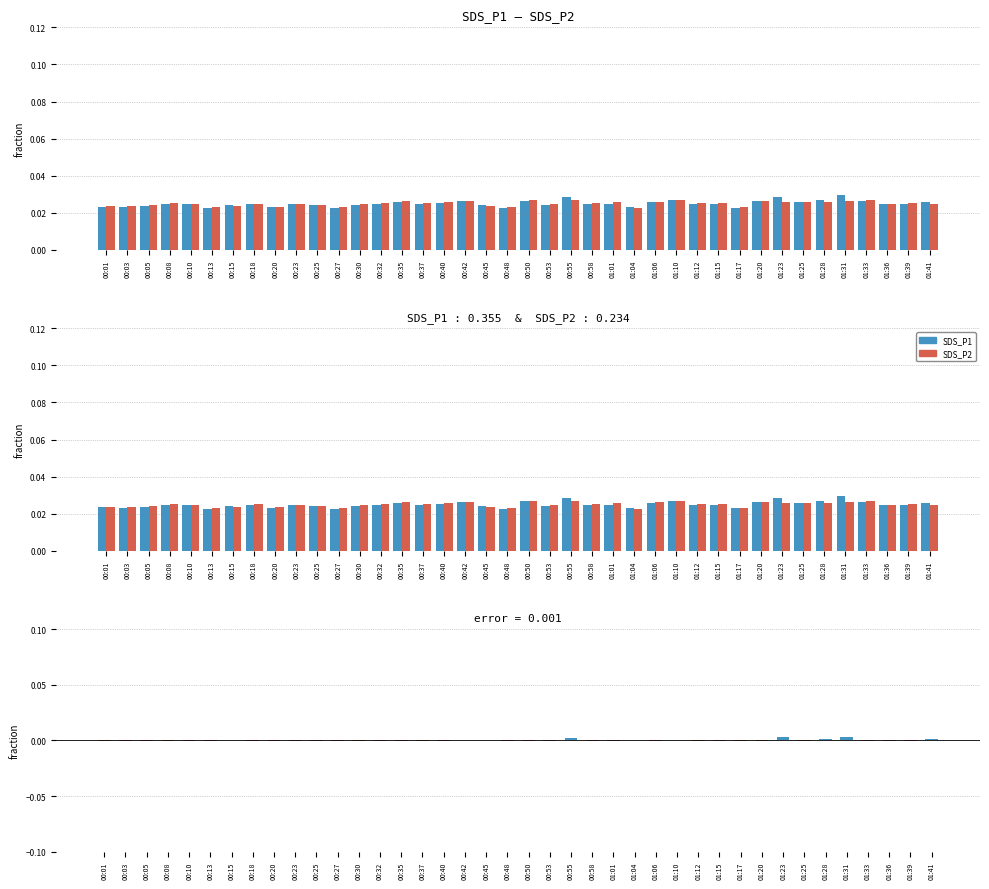

What is the label of the 31st bar from the right?

00:23